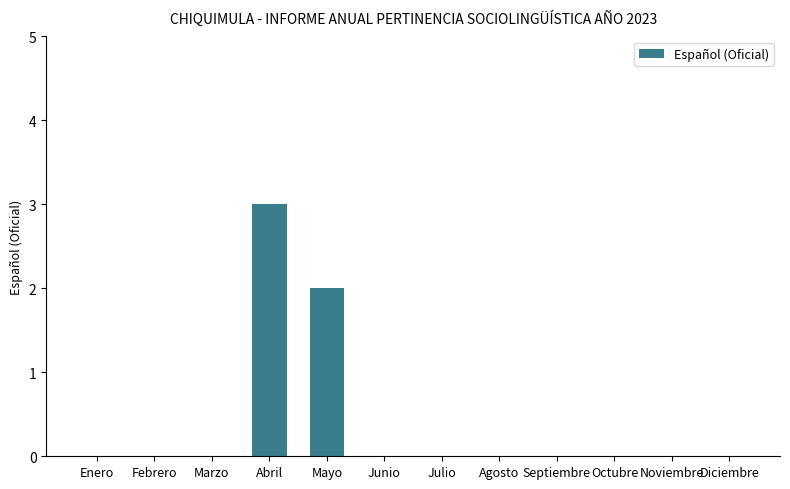

How many distinct data groups are displayed?

1